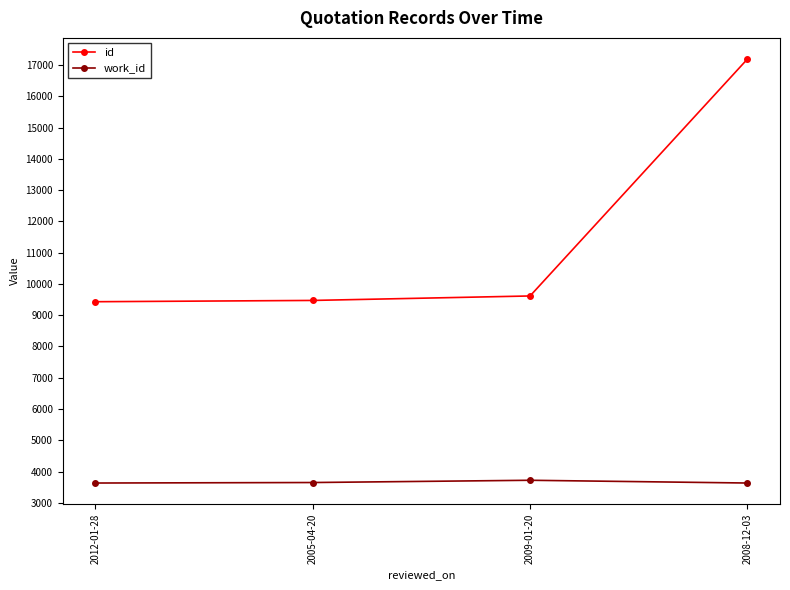

What is the label of the 2nd point from the right?

2009-01-20